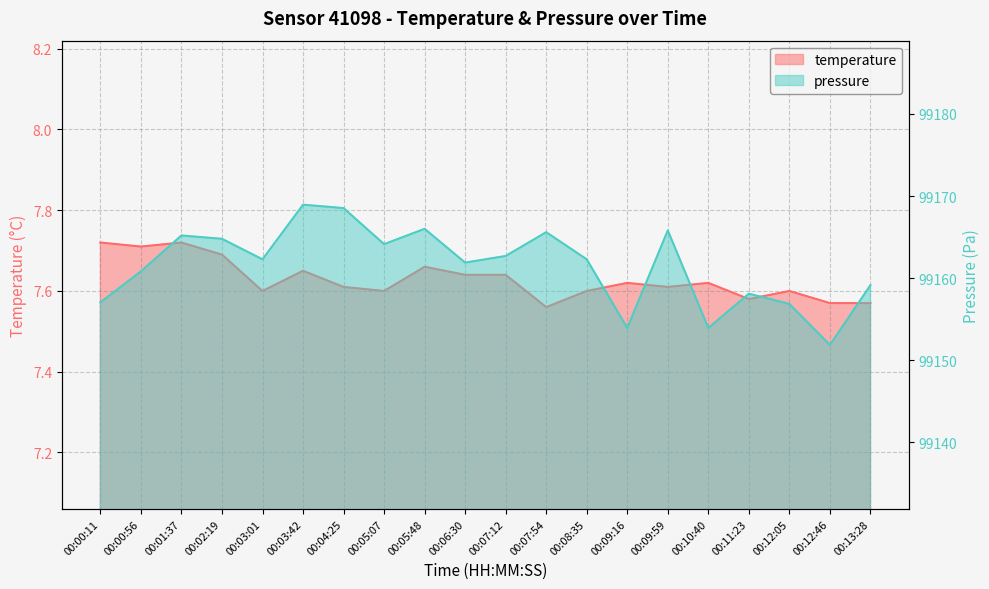

What is the difference between the temperature values at 00:13:28 and 00:07:12?

0.1